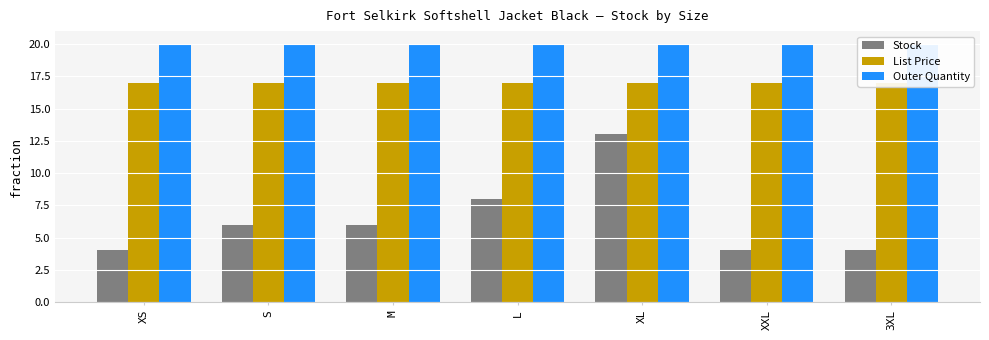

Which series has the largest range (max minus min)?

Stock